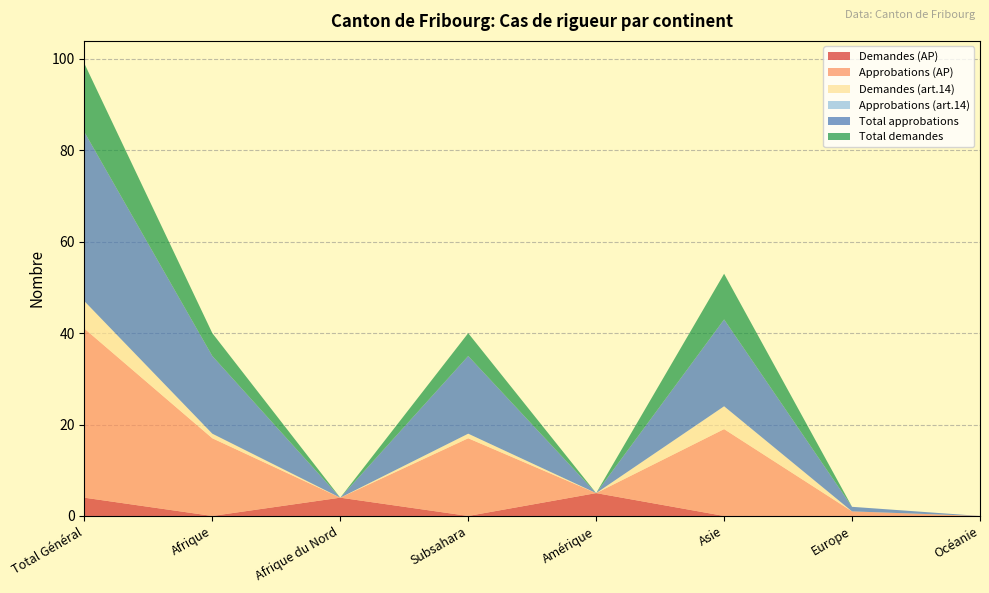

Reading right to left, transcribe all the data shown in this chart.

Demandes (AP): 0	0	0	5	0	4	0	4
Approbations (AP): 0	1	19	0	17	0	17	37
Demandes (art.14): 0	0	5	0	1	0	1	6
Approbations (art.14): 0	0	0	0	0	0	0	0
Total approbations: 0	1	19	0	17	0	17	37
Total demandes: 0	0	10	0	5	0	5	15